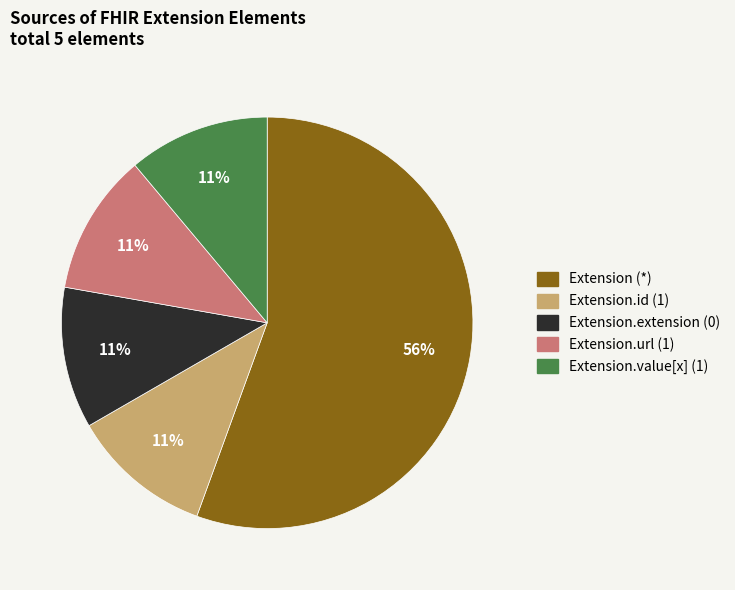

The Extension.extension (0) slice represents 6% of the pie. True or false?

False